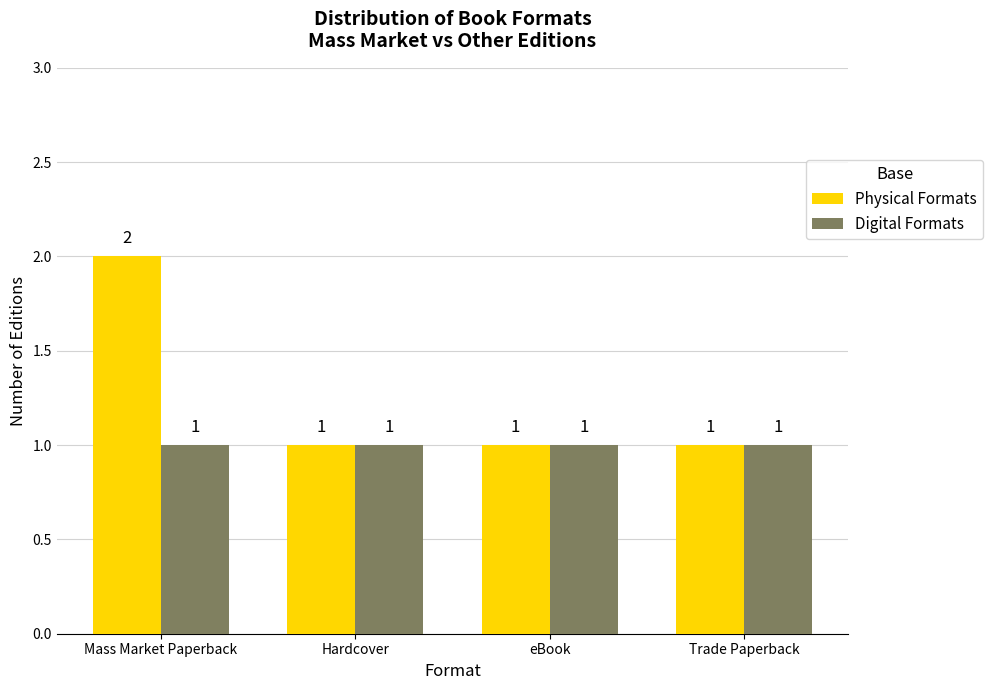

Reading left to right, list all the values displayed in this chart.

Physical Formats: Mass Market Paperback=2	Hardcover=1	eBook=1	Trade Paperback=1
Digital Formats: Mass Market Paperback=1	Hardcover=1	eBook=1	Trade Paperback=1